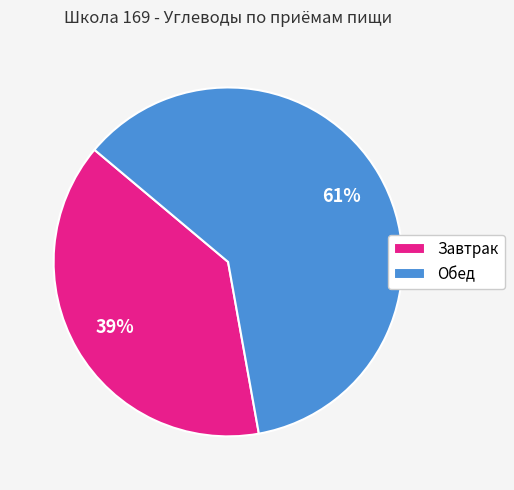

To the nearest percent, what portion does Завтрак represent?

39%